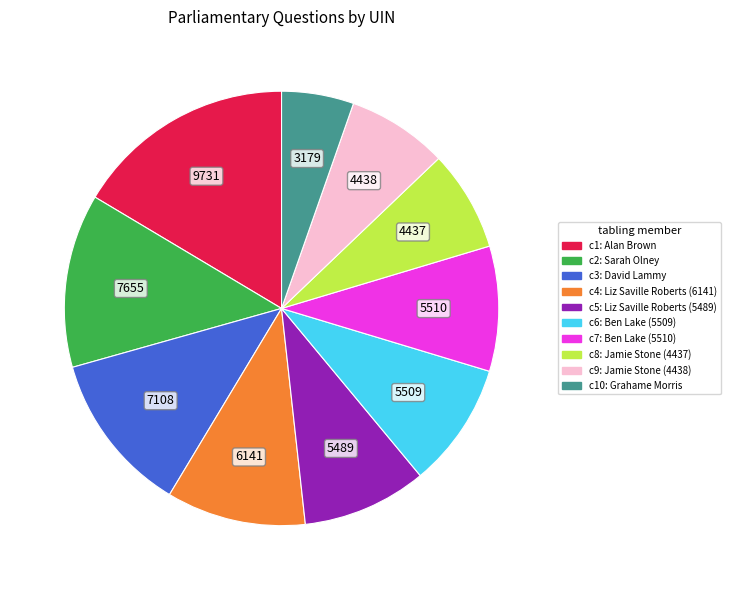

Is there a majority slice in this chart?

No